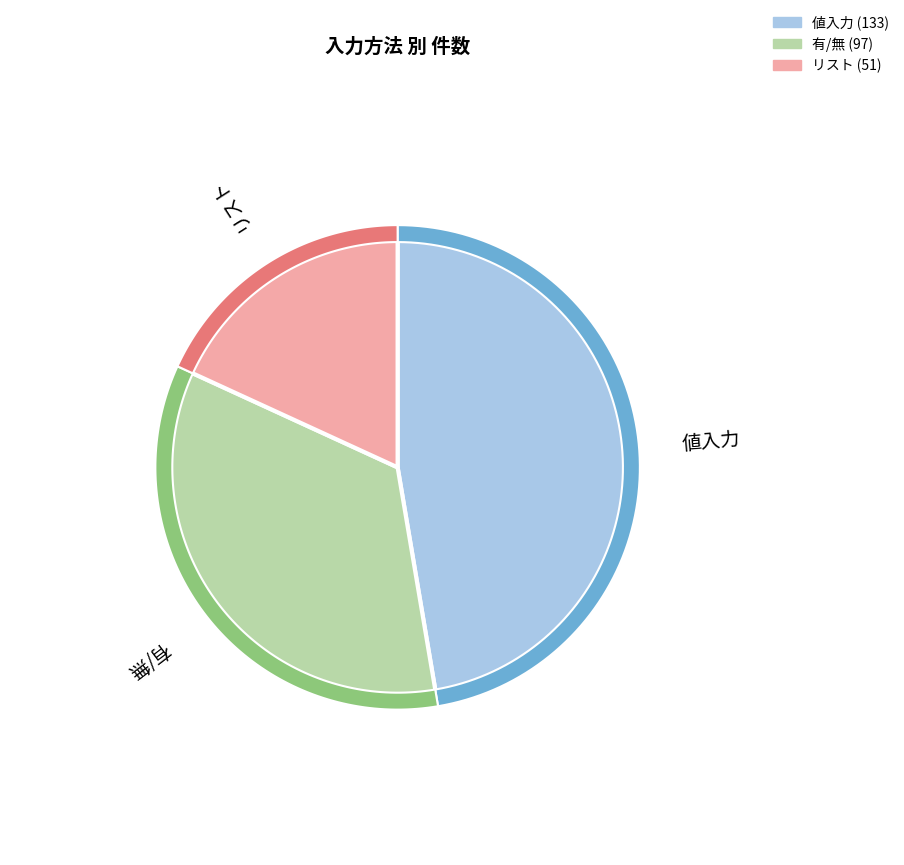

The 値入力 slice represents 37% of the pie. True or false?

False